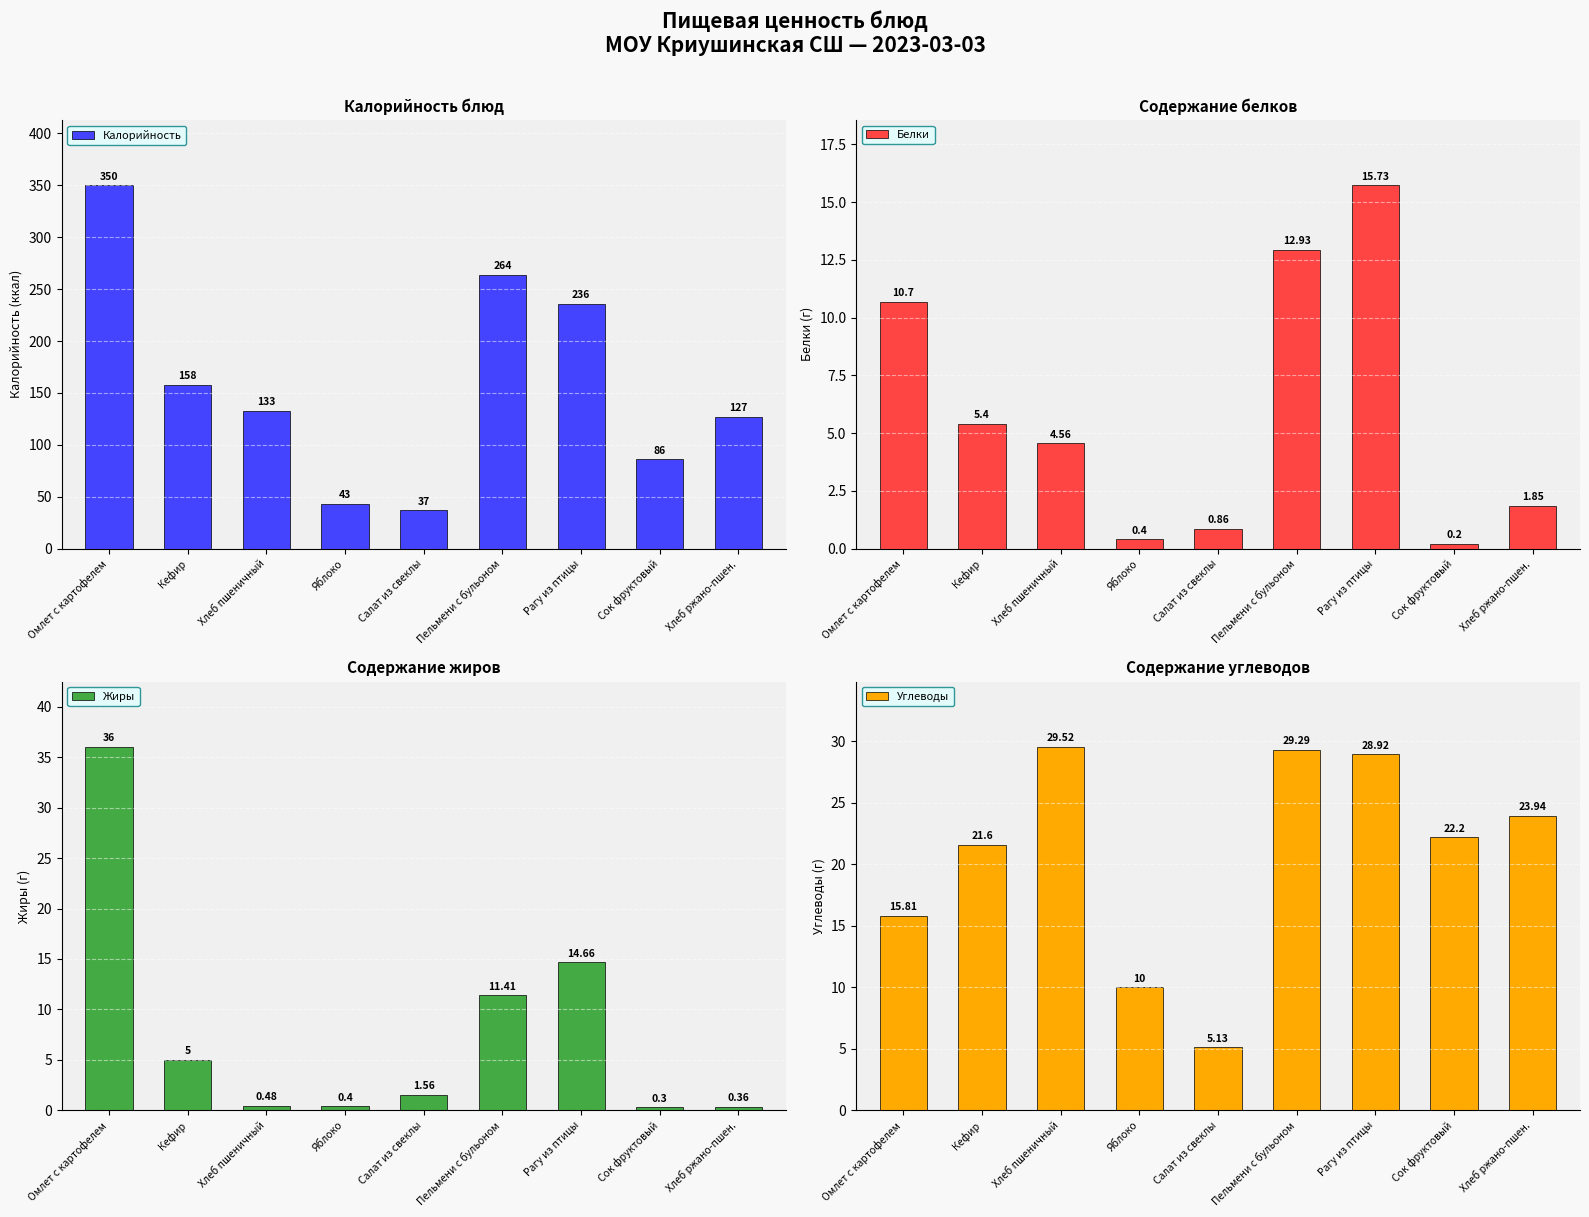

Which series has the largest range (max minus min)?

Калорийность